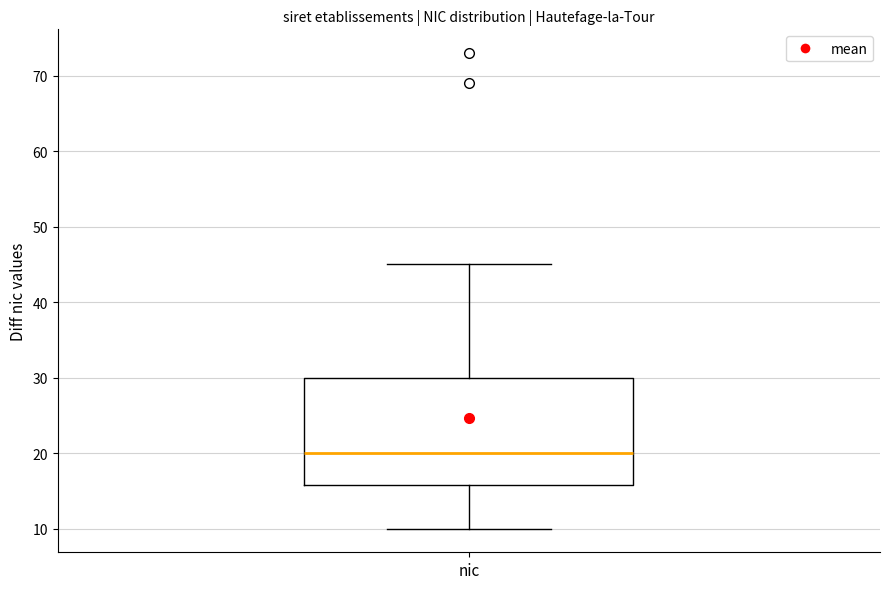

Transcribe this box plot: give where the median line is, the range the box spans, and where the two whiskers end, as read against the y-axis. The values are not printed on the chart, so give them approximately, as read against the axis.

median 20, box 16 to 30, whiskers 10 to 45